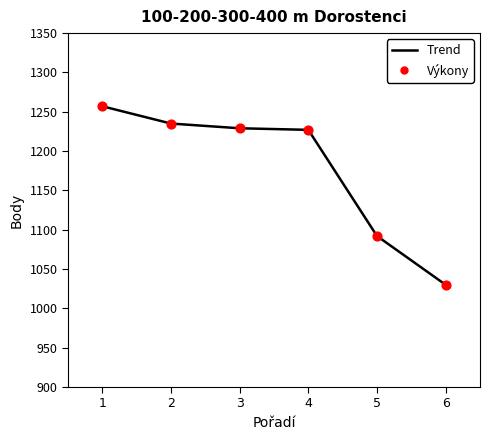

Read the value at 2, to the nearest 50.

1250